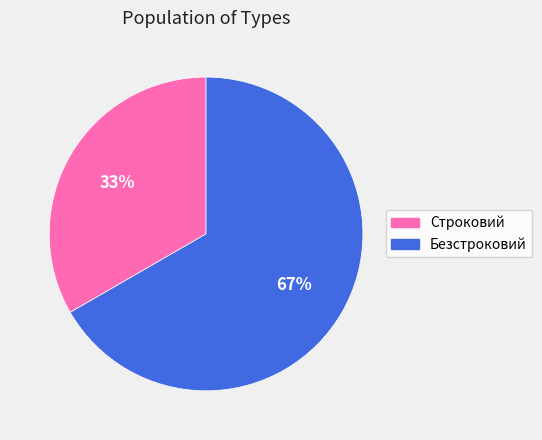

Rank the categories by value from highest to lowest.

Безстроковий, Строковий